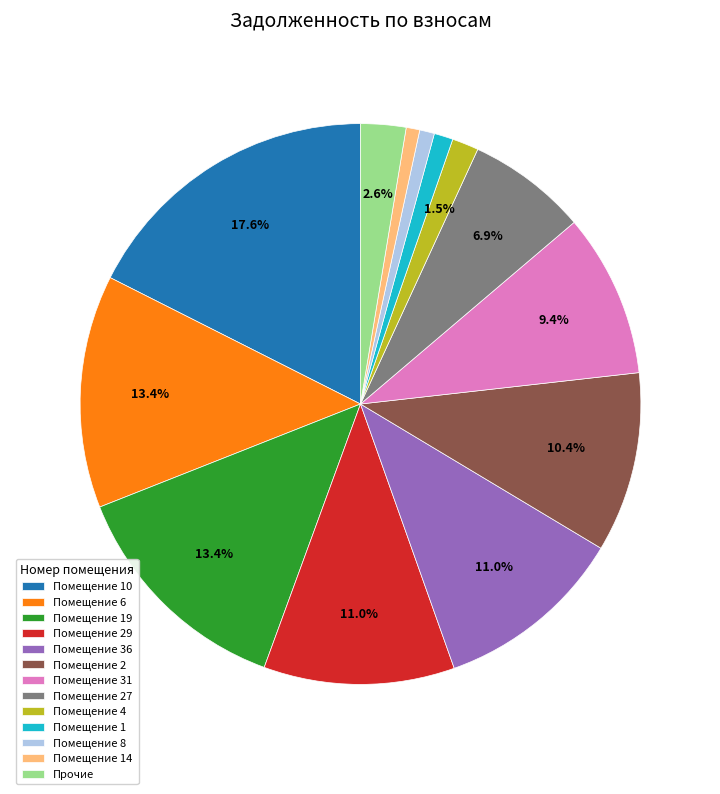

Which has a higher value, Помещение 8 or Помещение 27?

Помещение 27